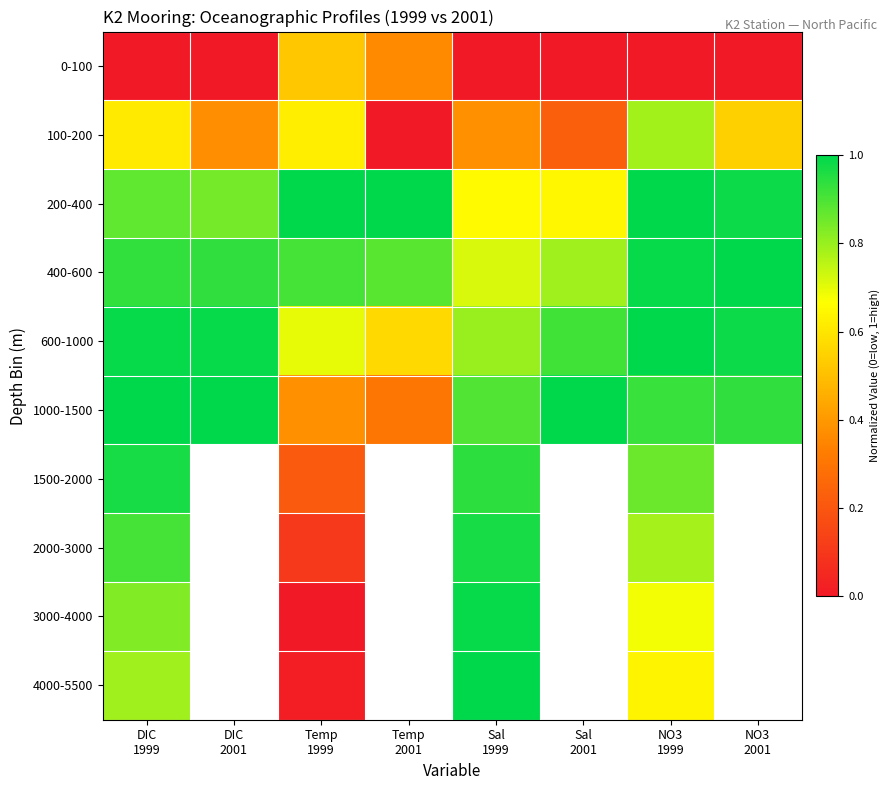

What is the difference between the highest and lowest values at Temp
2001?

1.0